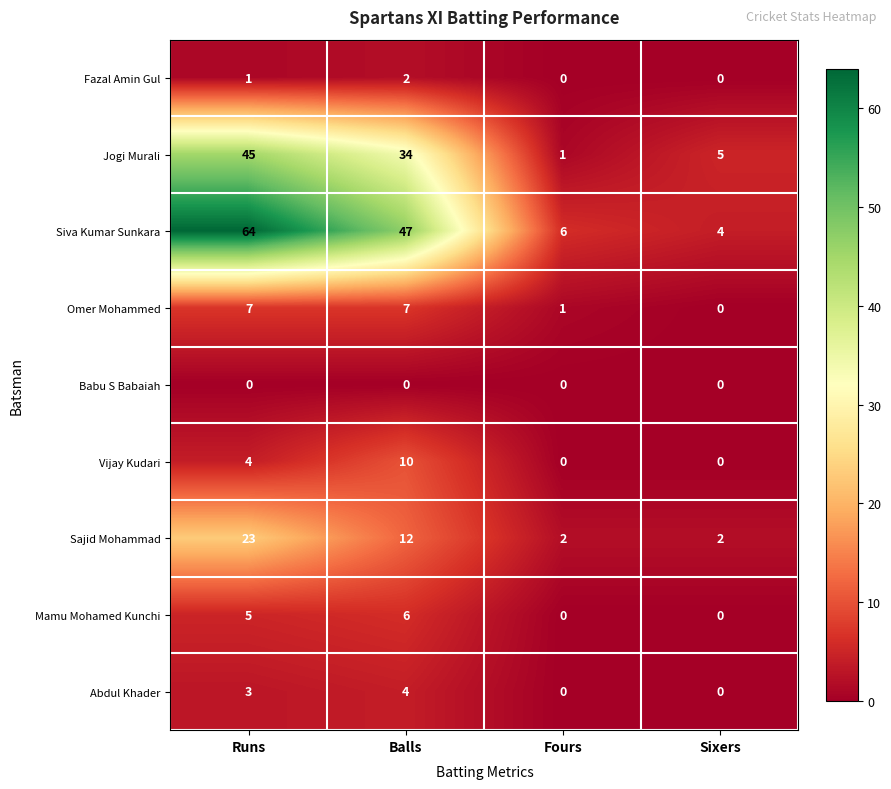

Between Runs and Sixers, which series saw the biggest shift?

Siva Kumar Sunkara